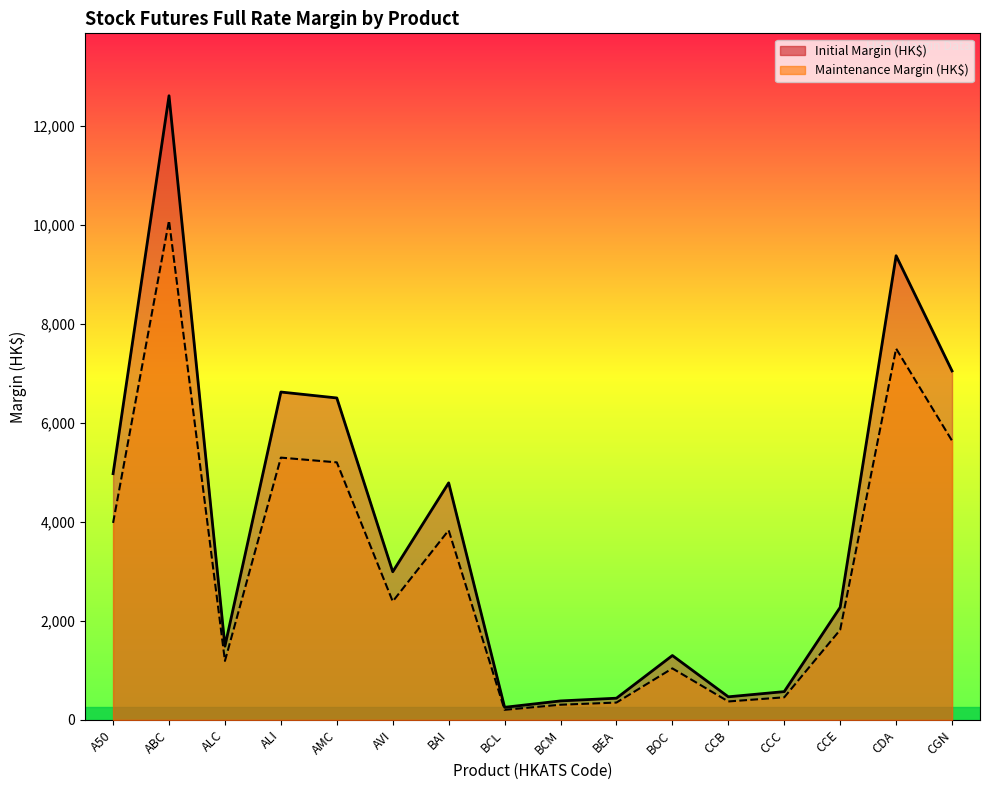

How many values in the Maintenance Margin (HK$) series are below 2393?

8